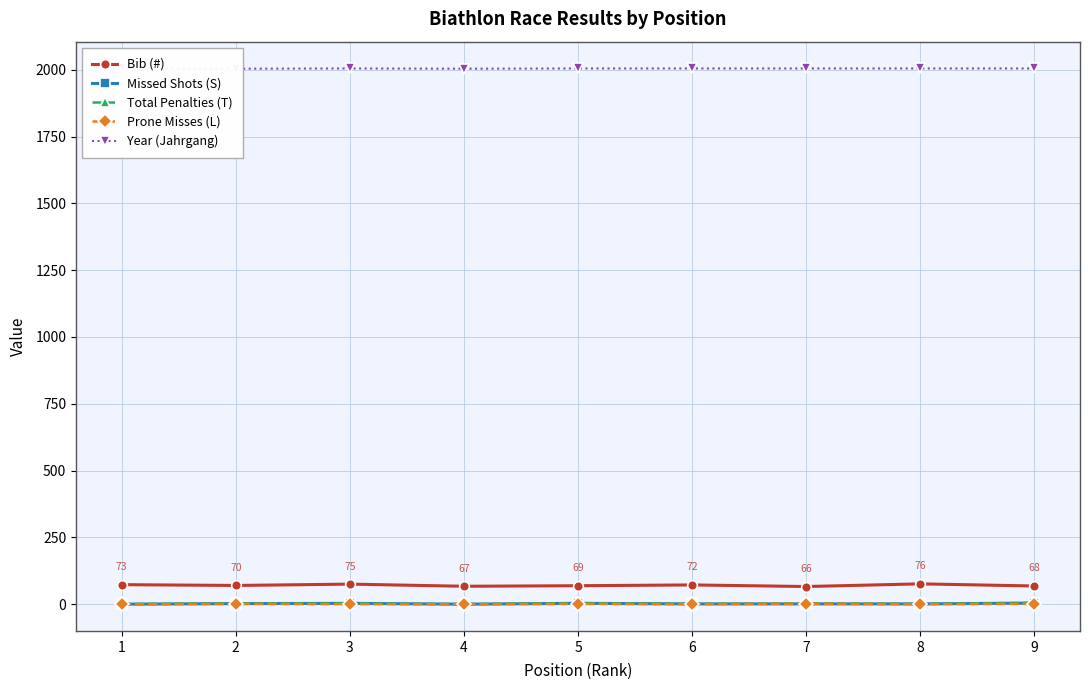

Reading left to right, transcribe all the data shown in this chart.

Bib (#): 73	70	75	67	69	72	66	76	68
Missed Shots (S): 0	2	3	0	3	1	1	1	4
Total Penalties (T): 0	3	3	0	4	1	3	1	5
Prone Misses (L): 0	1	0	0	1	0	2	0	1
Year (Jahrgang): 2005	2004	2005	2004	2005	2005	2005	2005	2005